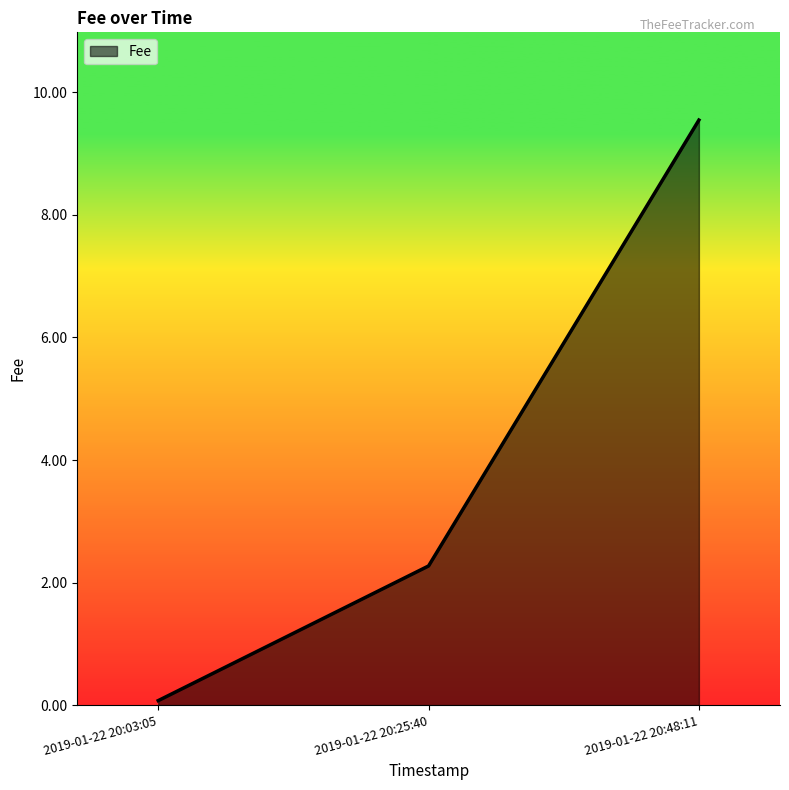

How many values exceed 2?

2